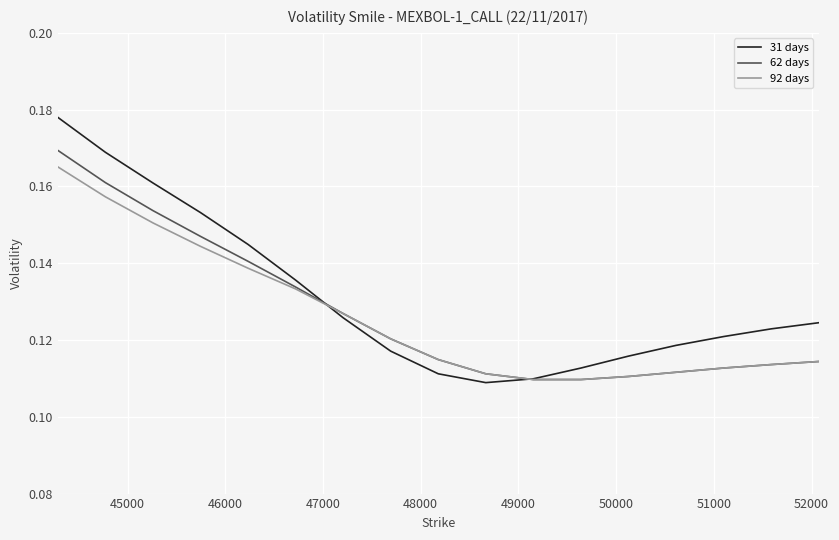

Which series ends up on top after the final intersection of 62 days and 31 days?

31 days